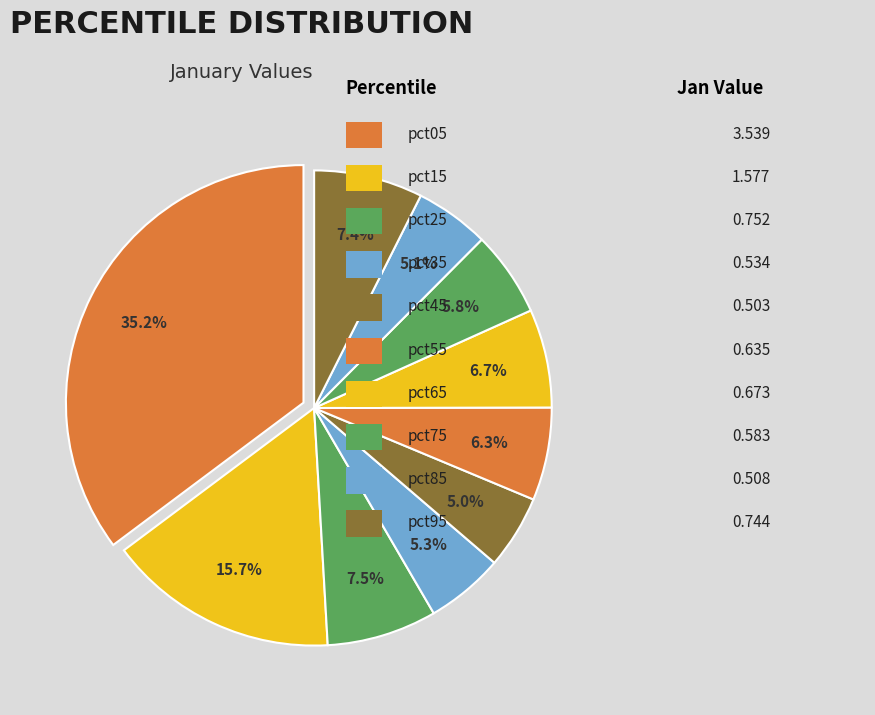

How many slices are in this pie chart?

10